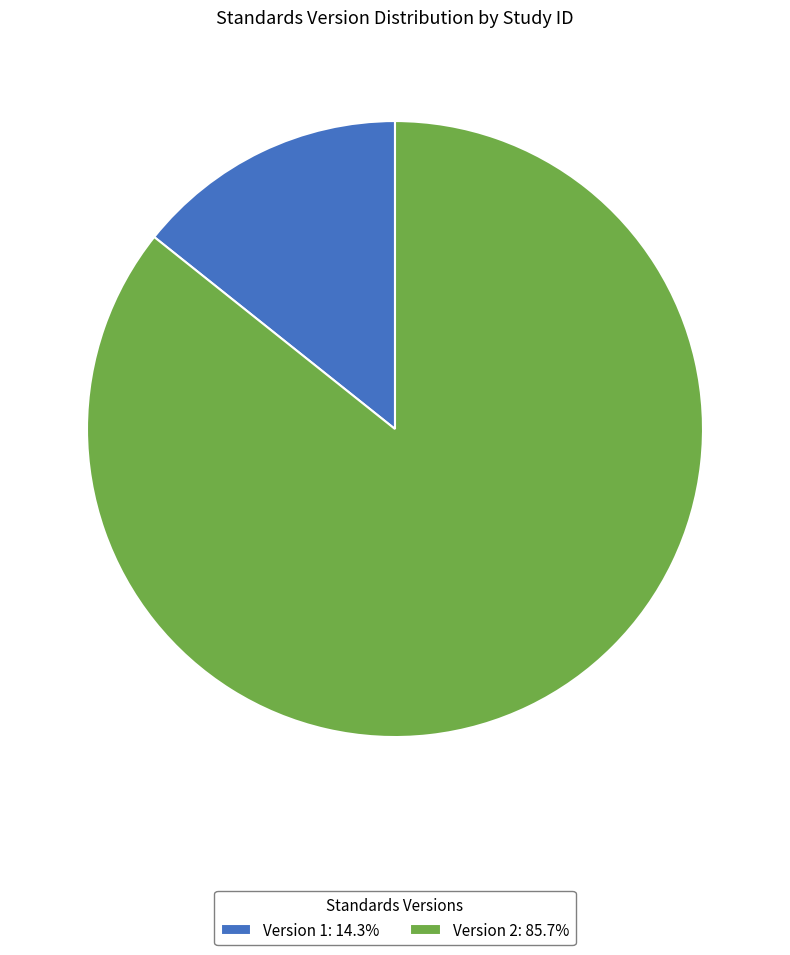

Do Version 1: 14.3% and Version 2: 85.7% together represent more than half of the pie?

Yes